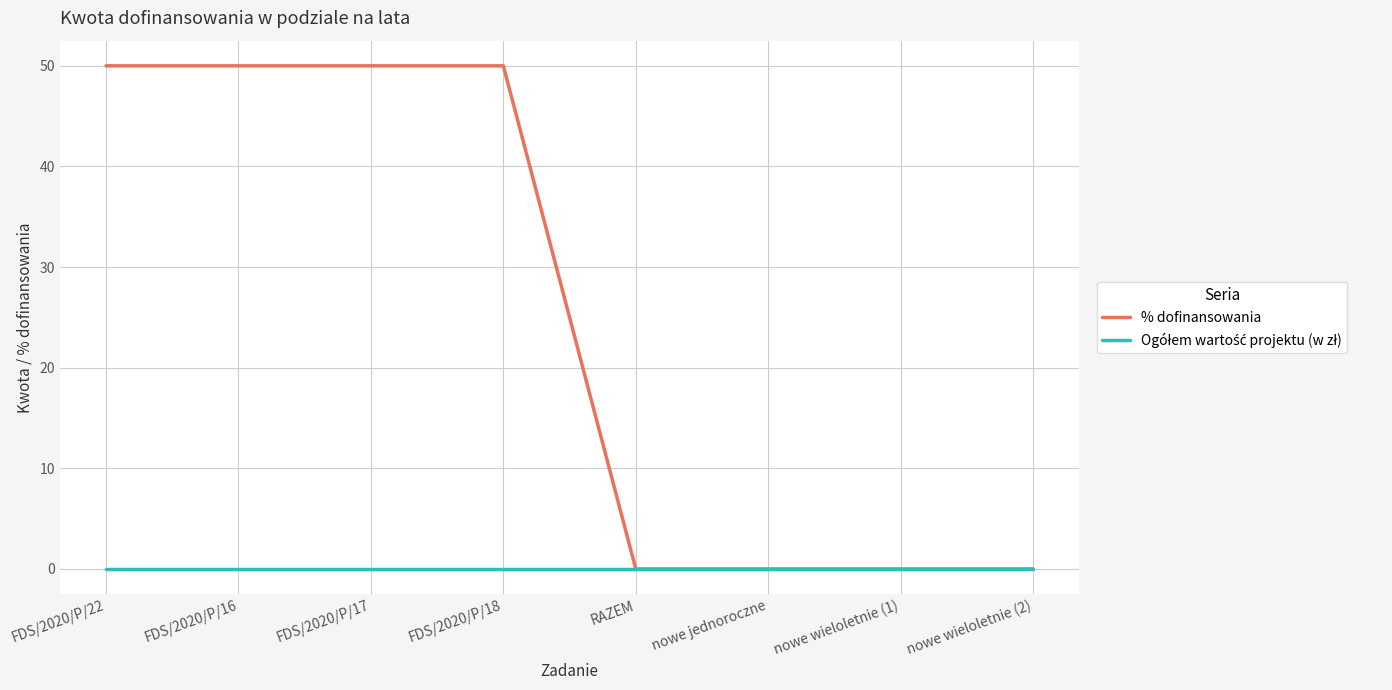

Does the chart have visible grid lines?

Yes